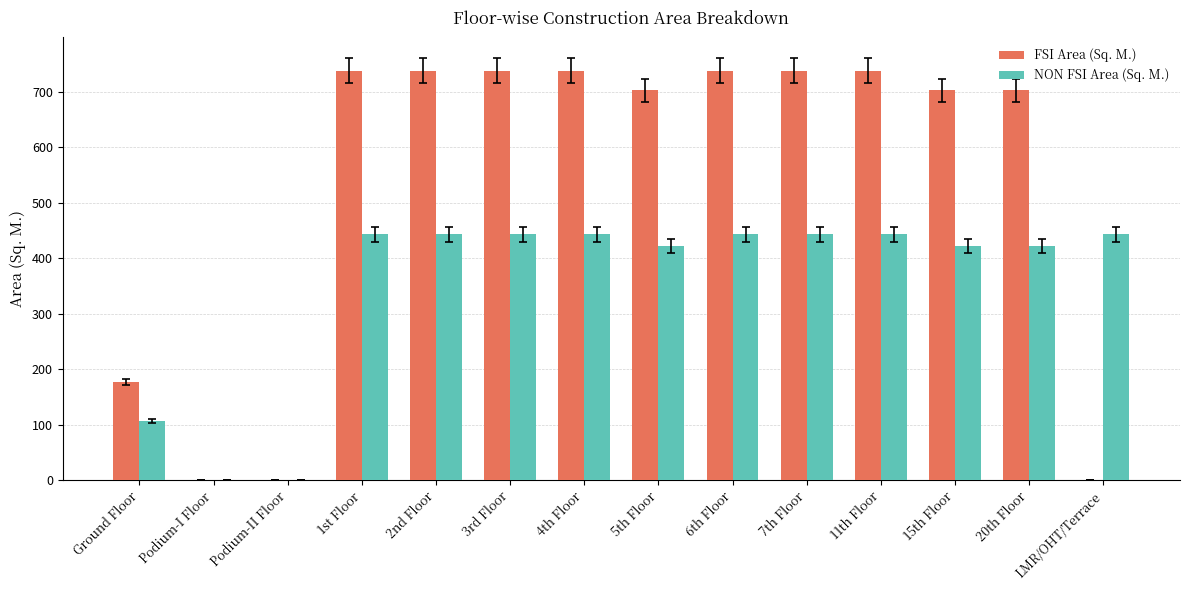

Which series has the largest total across all categories?

FSI Area (Sq. M.)